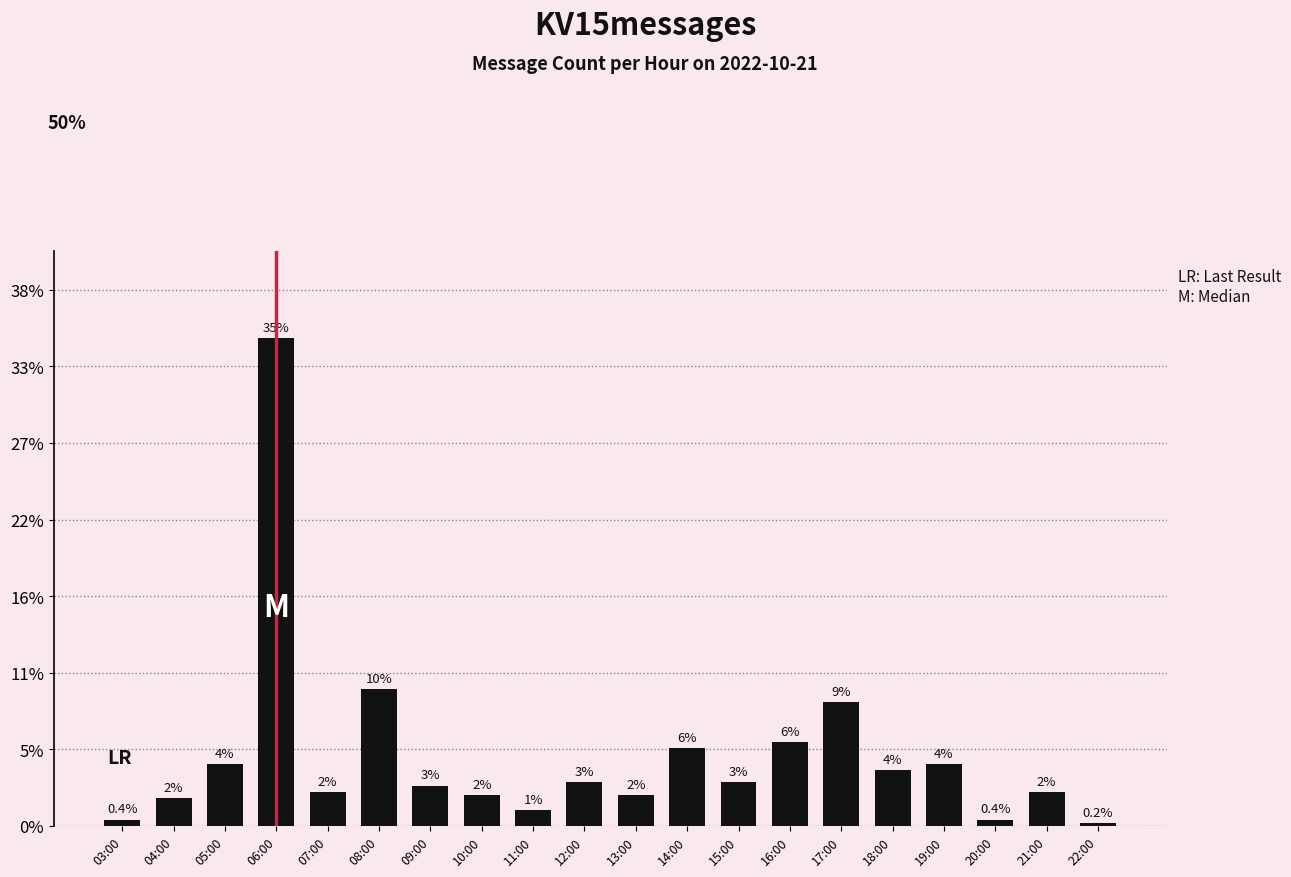

Are the bars horizontal?

No